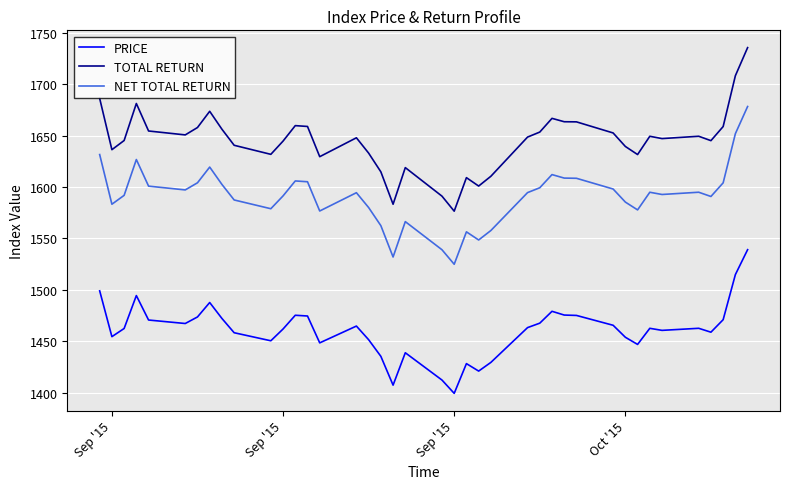

How many lines are shown in the chart?

3